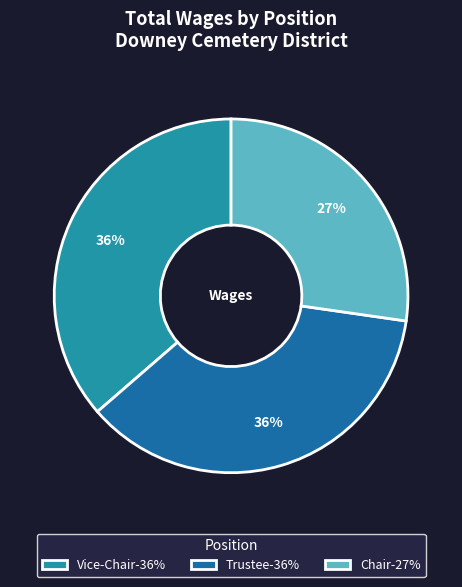

The Chair slice represents 35% of the pie. True or false?

False